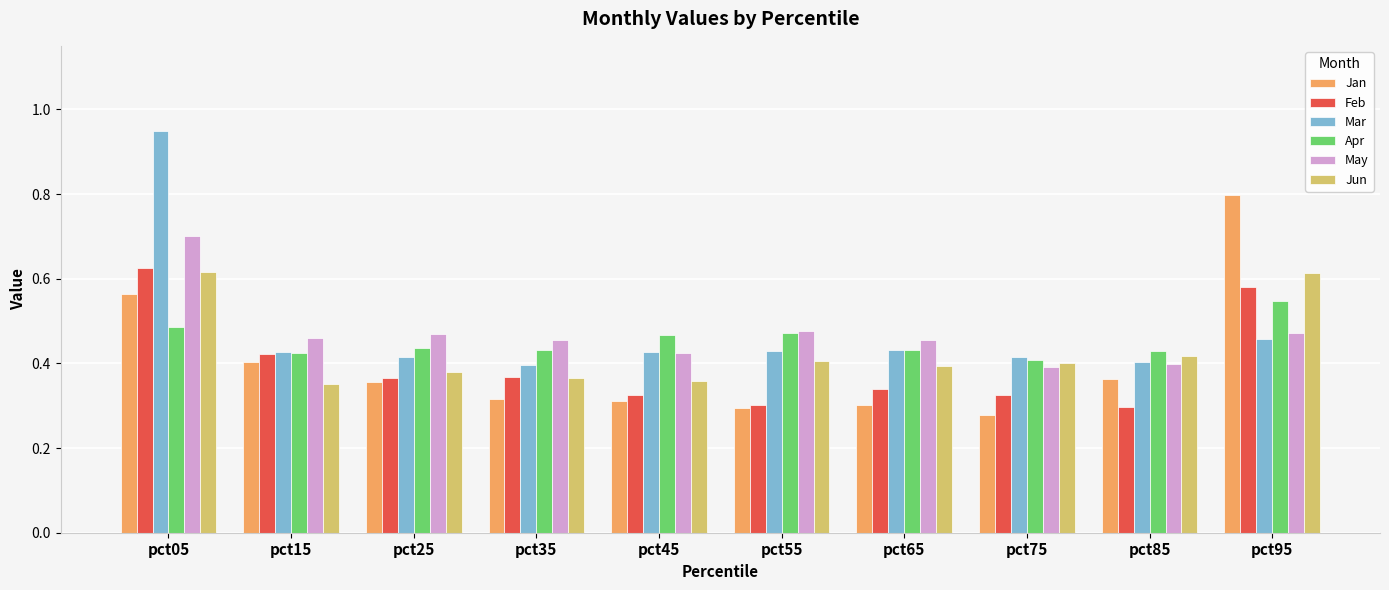

Is it true that Feb equals 0.3 at pct85?

True